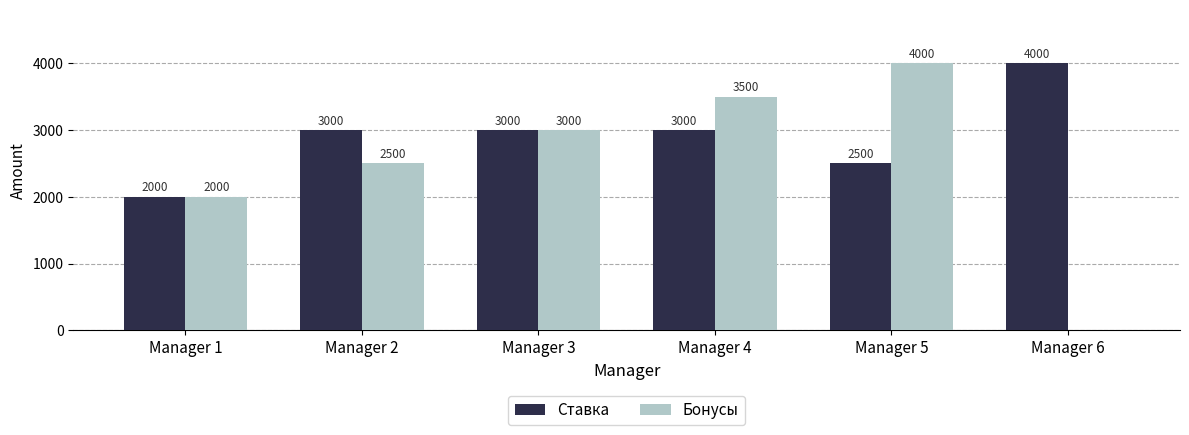

Is the value of Бонусы at Manager 3 greater than the value of Ставка at Manager 1?

Yes